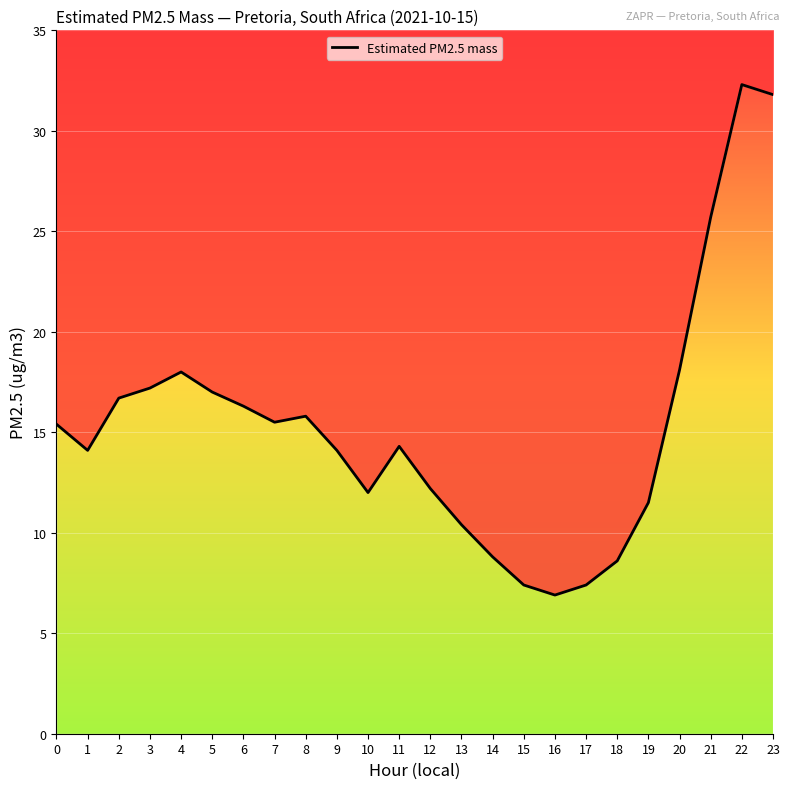

Between 16 and 17, which is larger?

17